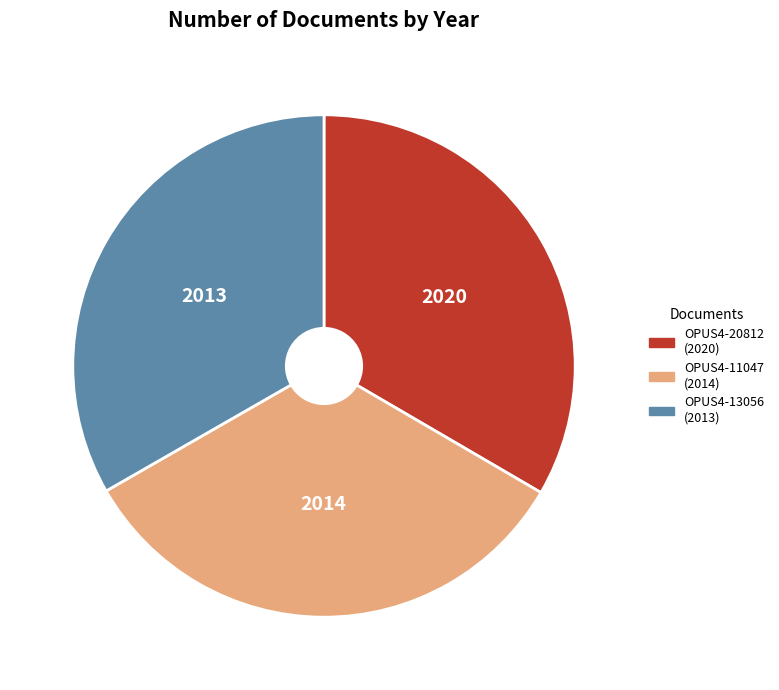

Approximately how many times larger is the value at 2014 compared to 2013?

1.0